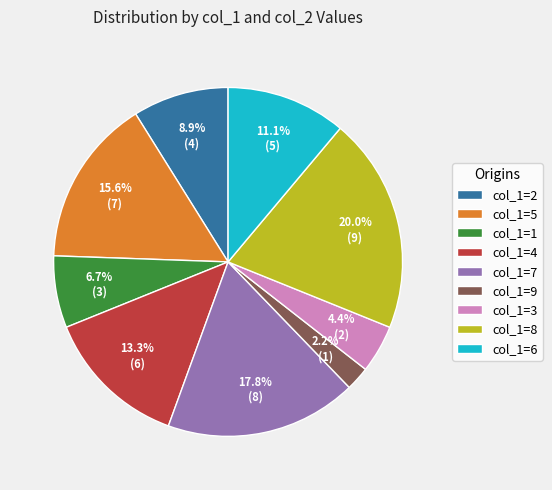

Rank the categories by value from highest to lowest.

col_1=8, col_1=7, col_1=5, col_1=4, col_1=6, col_1=2, col_1=1, col_1=3, col_1=9